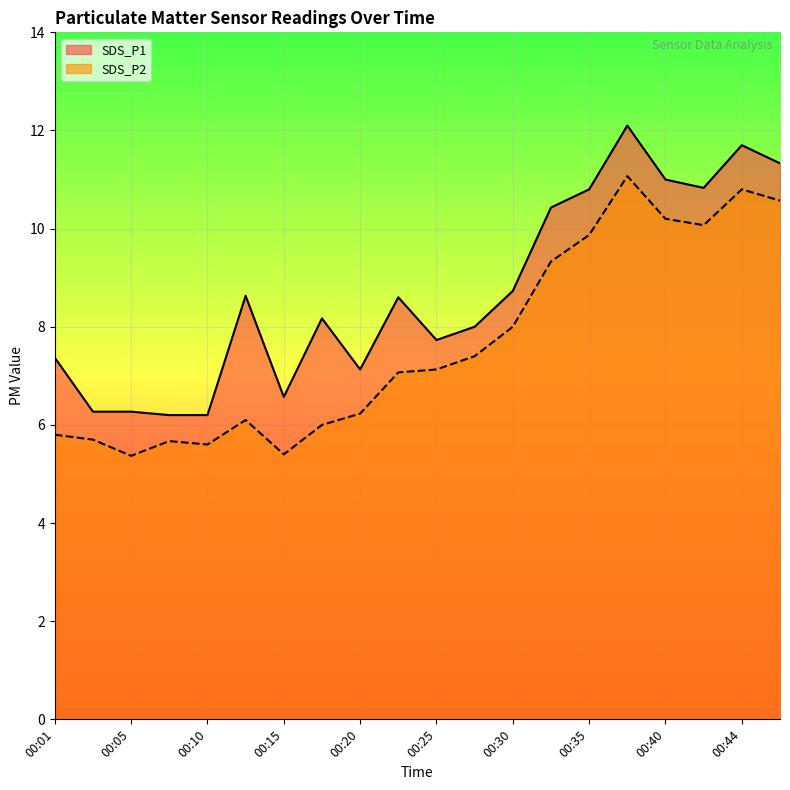

How many lines are shown in the chart?

2